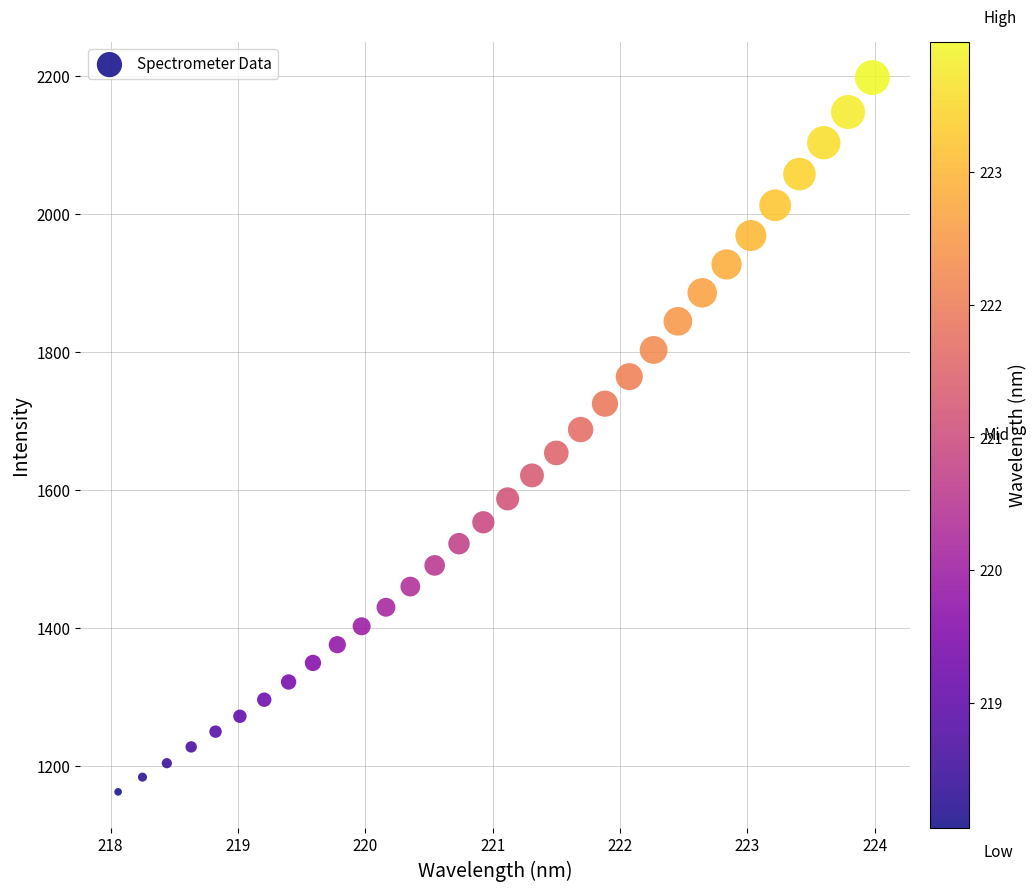

What is the range of Y values (max minus min)?

1035.0